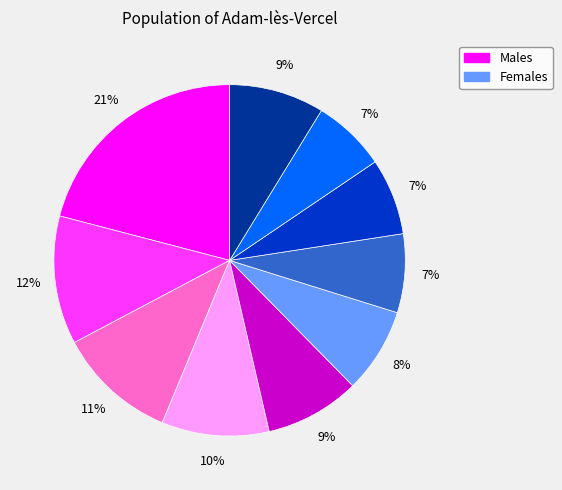

To the nearest percent, what is the average slice percentage?

10%